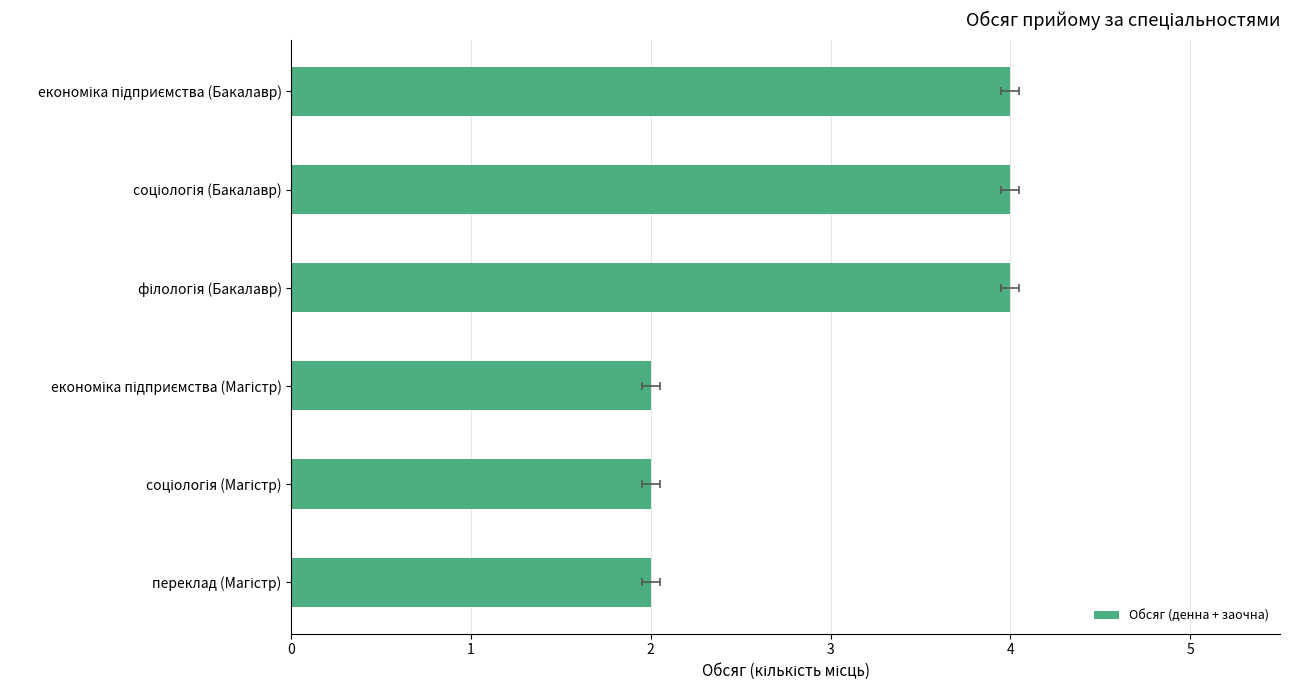

Is it true that the value at переклад (Магістр) is 4?

False